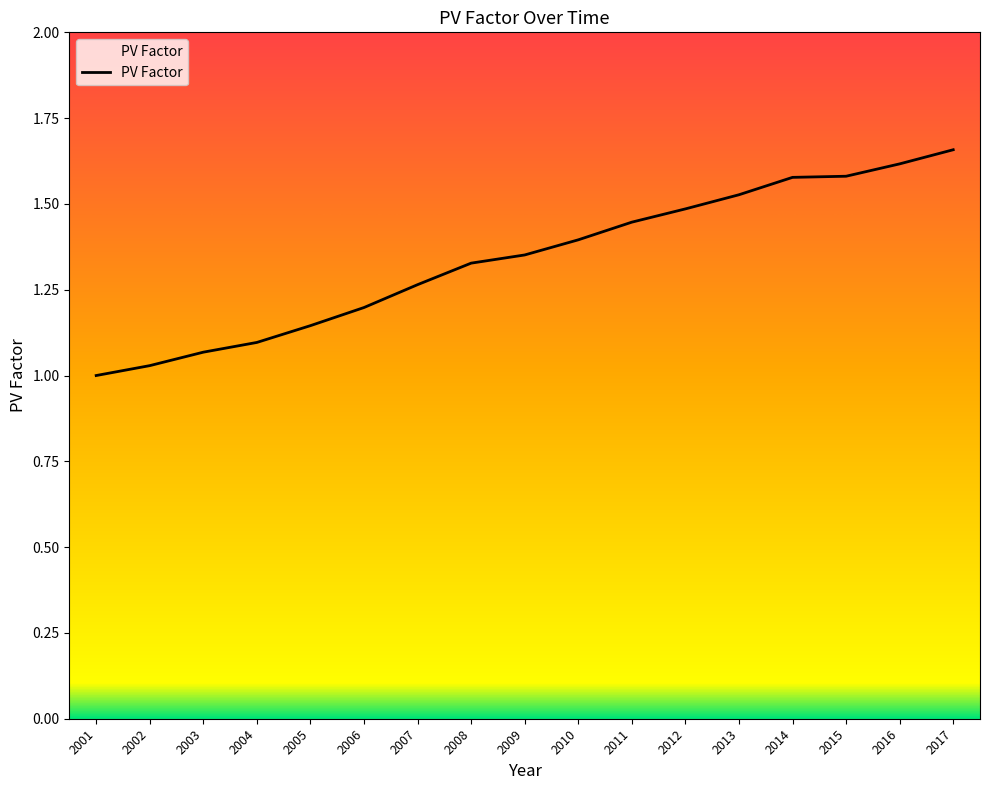

Which label corresponds to the largest value in the chart?

2017